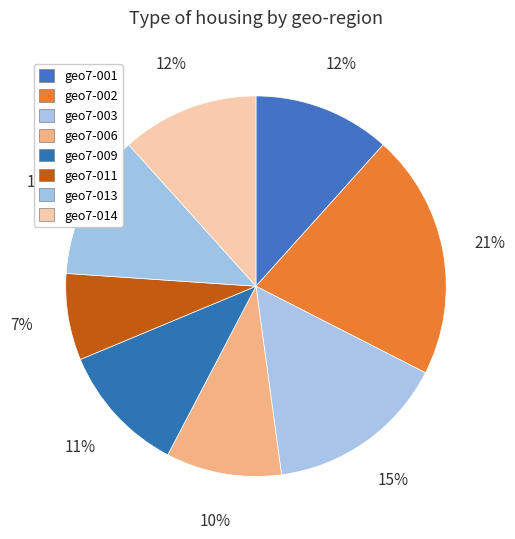

To the nearest percent, what is the combined percentage of geo7-003 and geo7-001?

27%